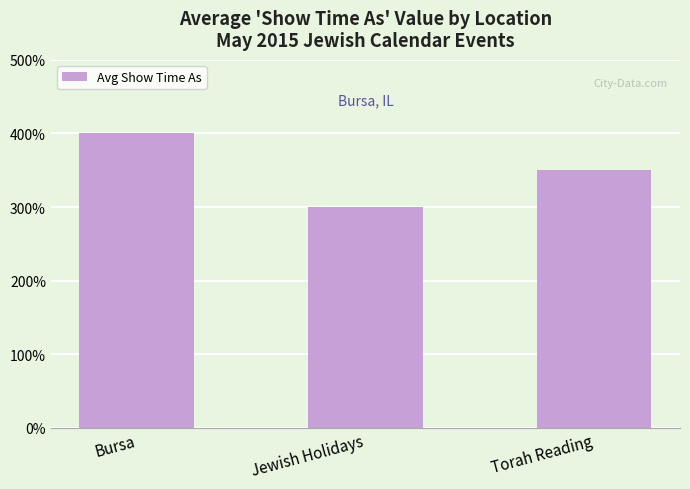

Reading right to left, transcribe all the data shown in this chart.

3.5	3.0	4.0